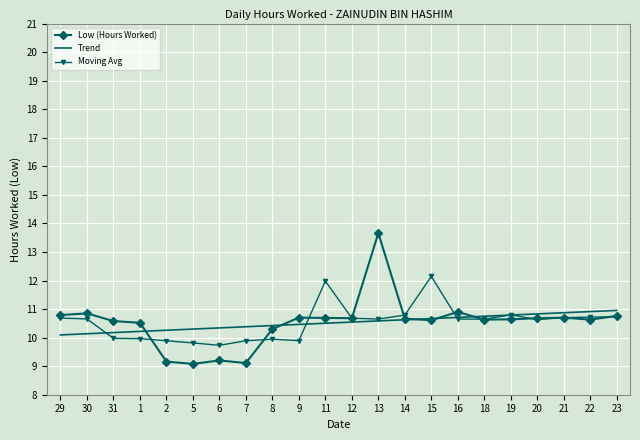

Which series has the largest range (max minus min)?

Low (Hours Worked)